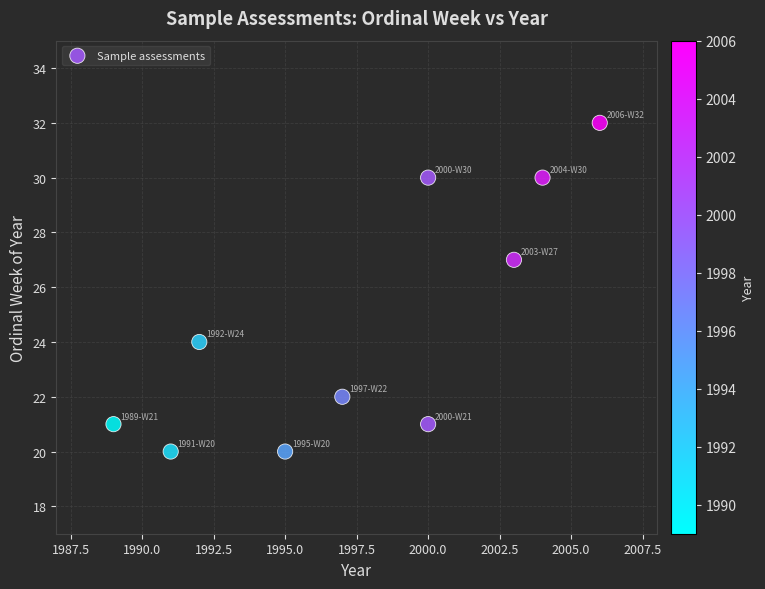

What Y value in the scatter plot is closest to 26?

27